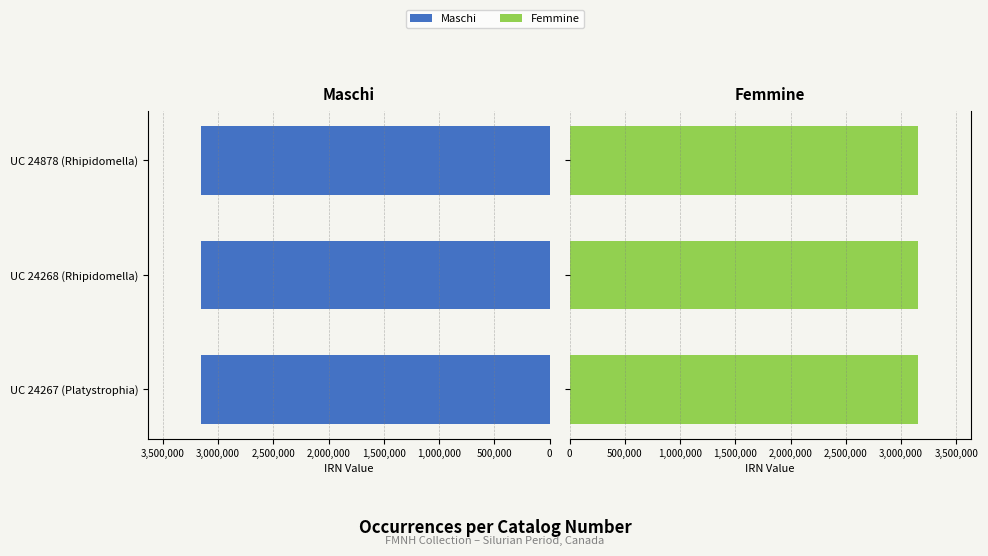

Are the bars horizontal?

Yes